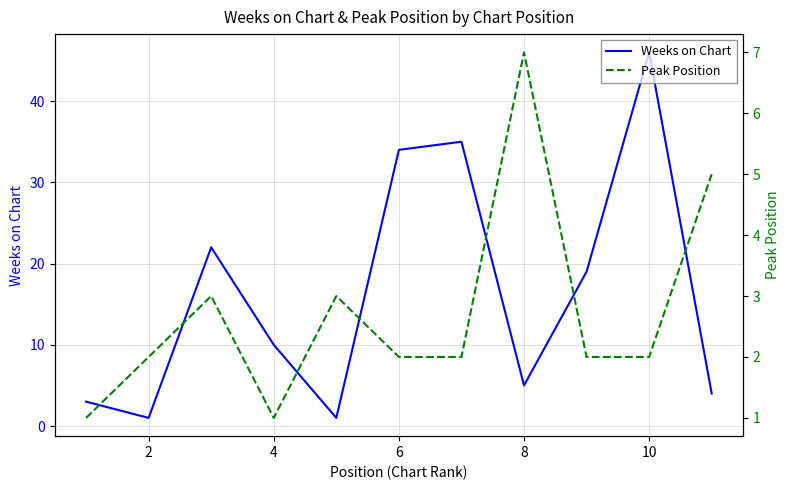

What is the maximum value for Weeks on Chart?

46